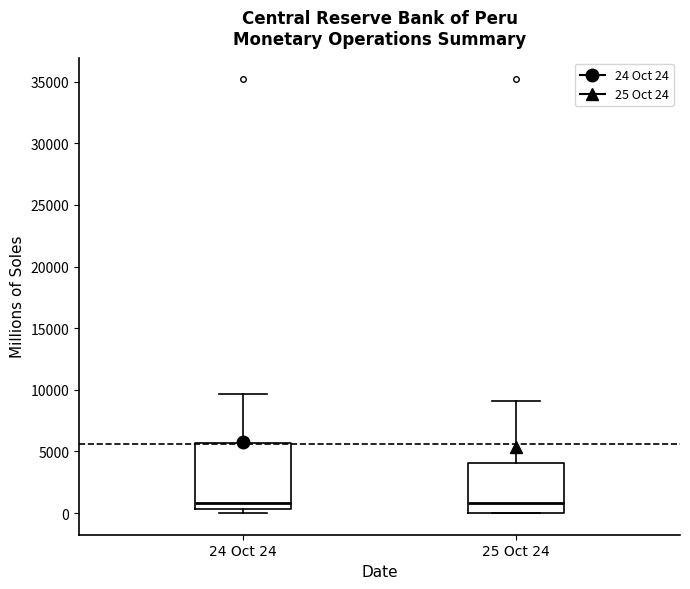

Where is the upper edge of the box for 24 Oct 24 on the y-axis? The values are not printed on the chart, so give them approximately, as read against the axis.

5500